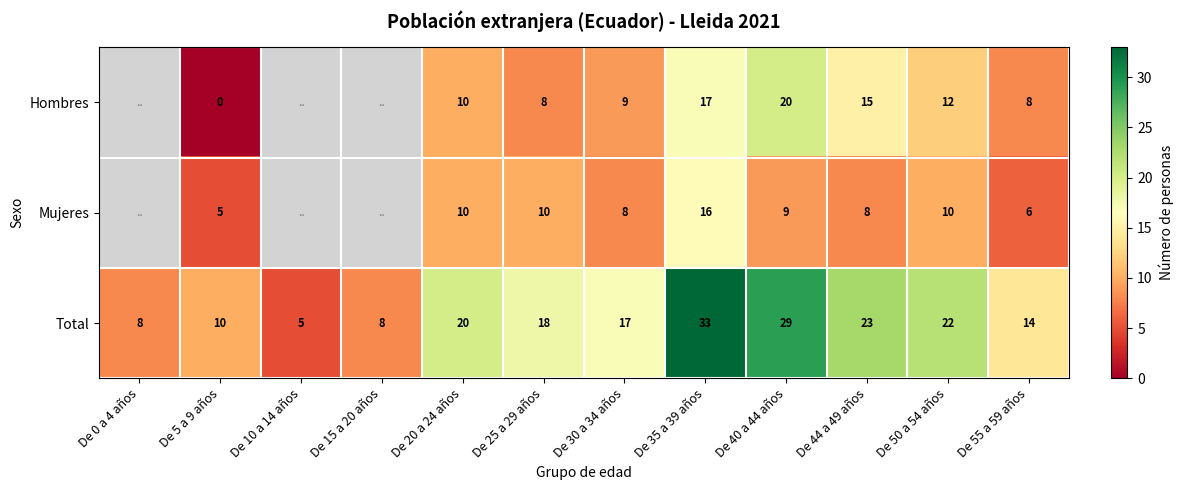

What is the difference between the highest and lowest values at De 20 a 24 años?

10